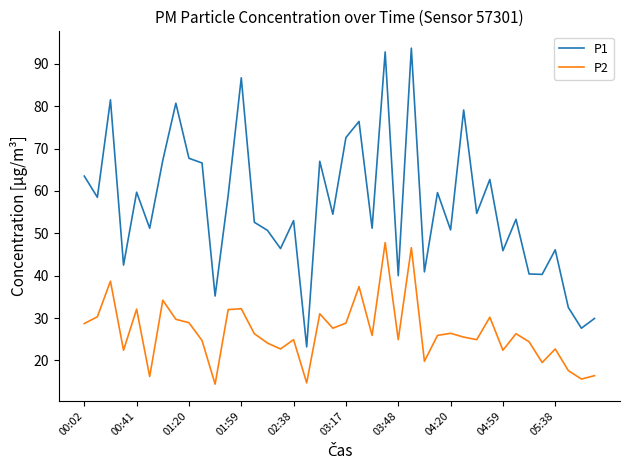

Which series has the largest range (max minus min)?

P1